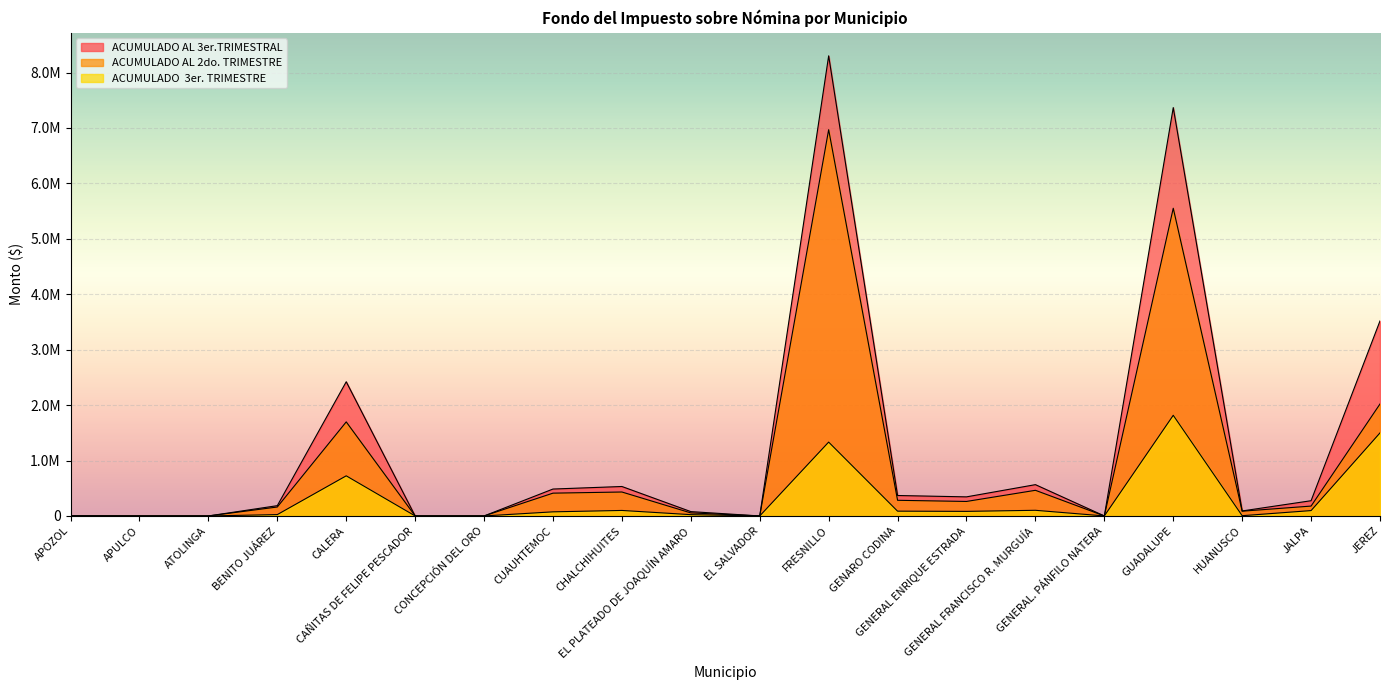

Where is the first local minimum for ACUMULADO AL 3er.TRIMESTRAL?

EL SALVADOR